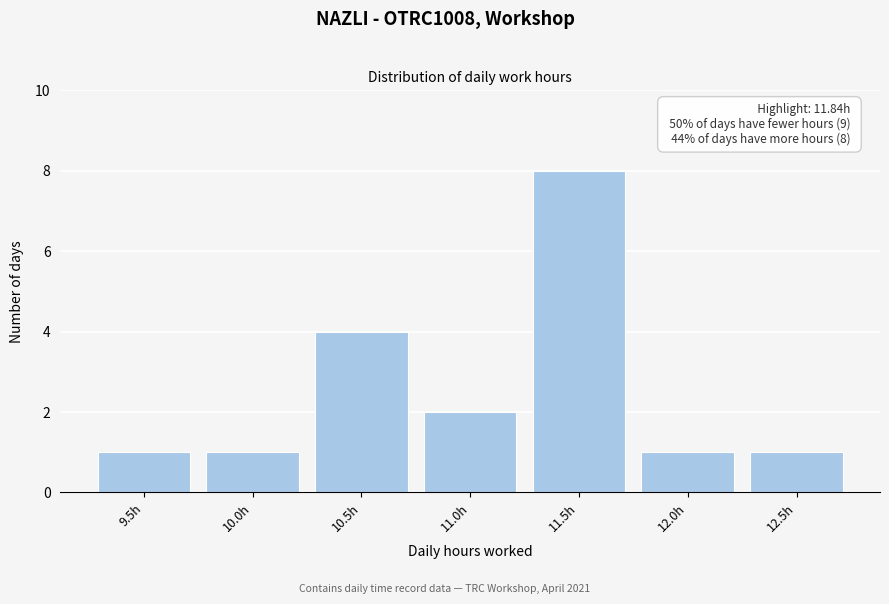

Reading left to right, transcribe all the data shown in this chart.

1	1	4	2	8	1	1